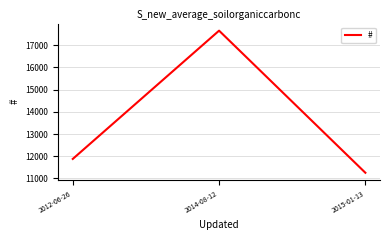

What is the ratio of the value at 2014-08-12 to the value at 2015-01-13?

1.6